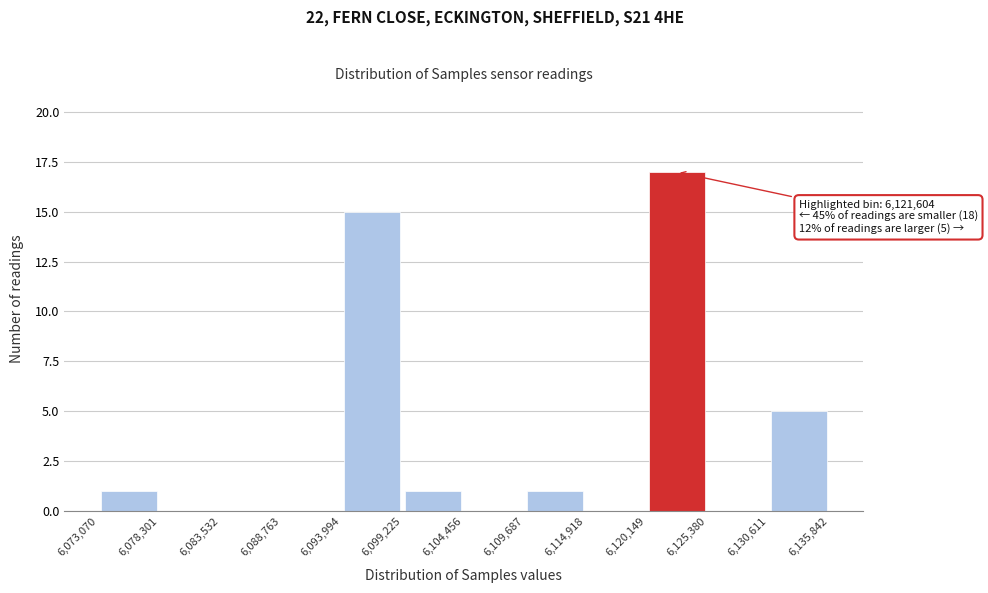

Over which range of the x-axis is the bar tallest?

6,120,149 to 6,125,380